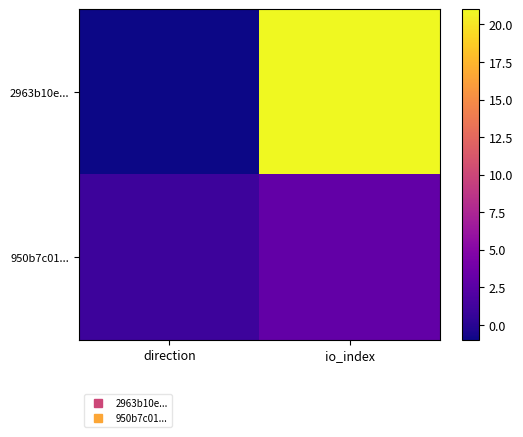

At which category is the sum across all series the highest?

io_index